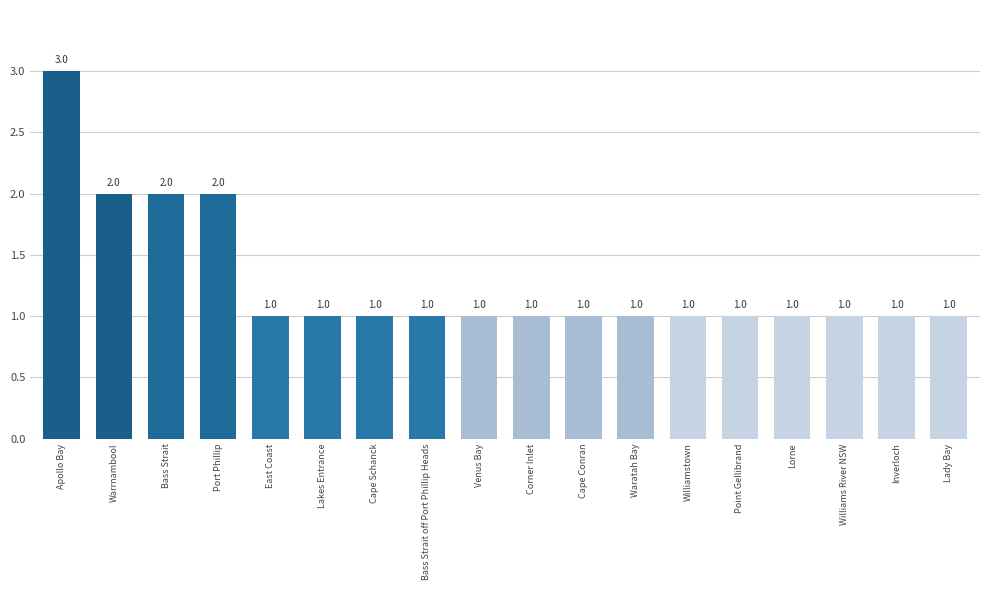

What is the difference between the maximum and minimum values?

2